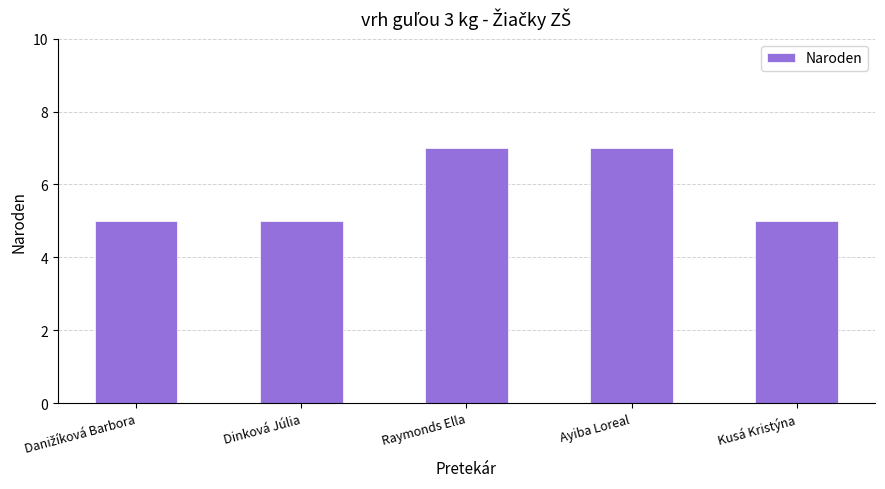

What is the sum of all values?

29